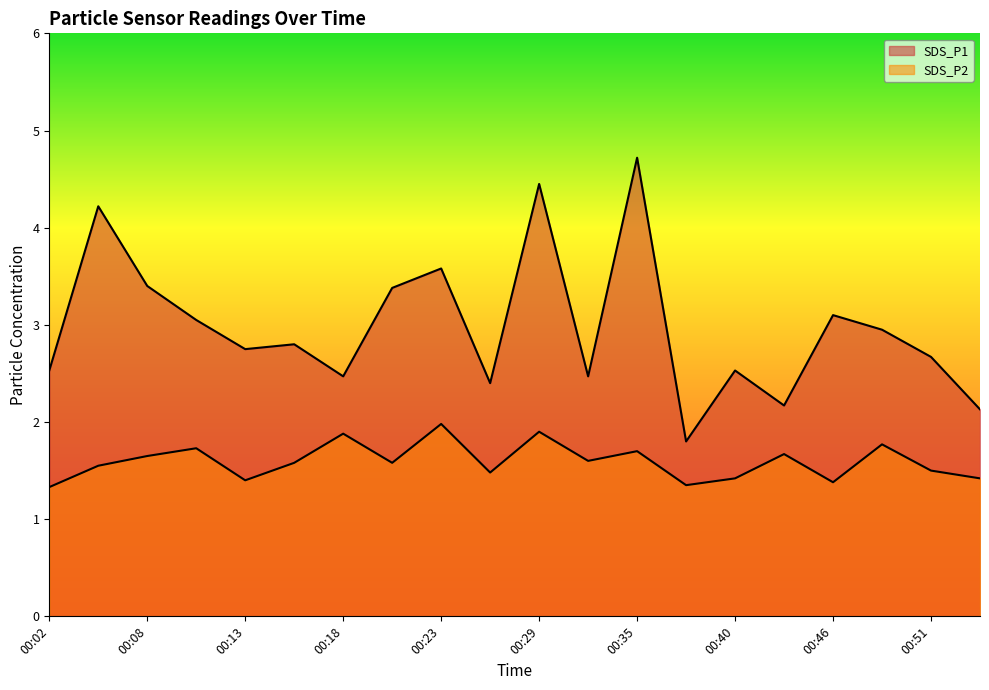

Is it true that SDS_P2 equals 1.9 at 00:37?

False